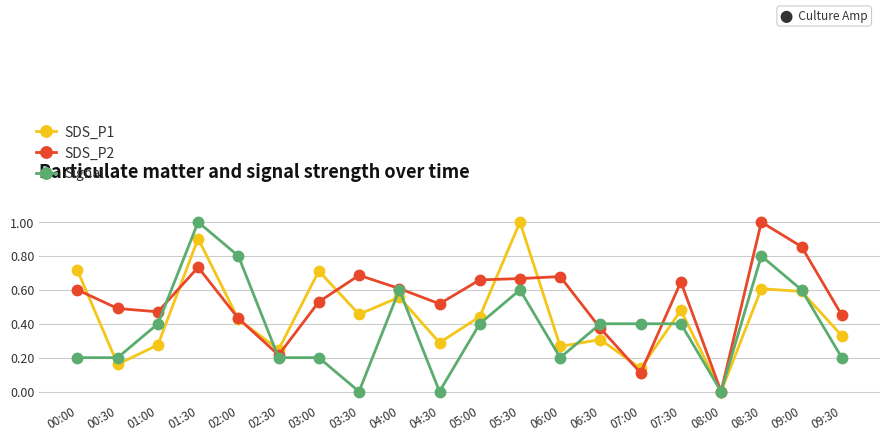

Is the value of SDS_P2 at 09:00 greater than the value of SDS_P1 at 09:00?

Yes